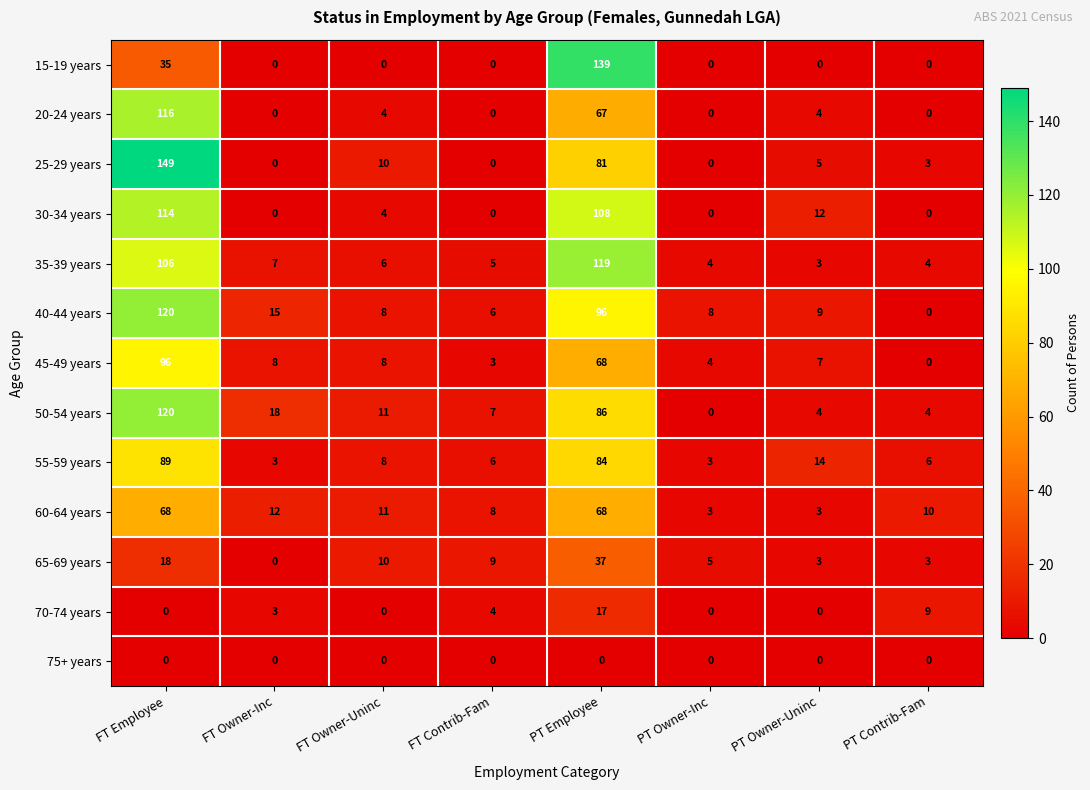

What is the total value across all series at PT Owner-Inc?

27